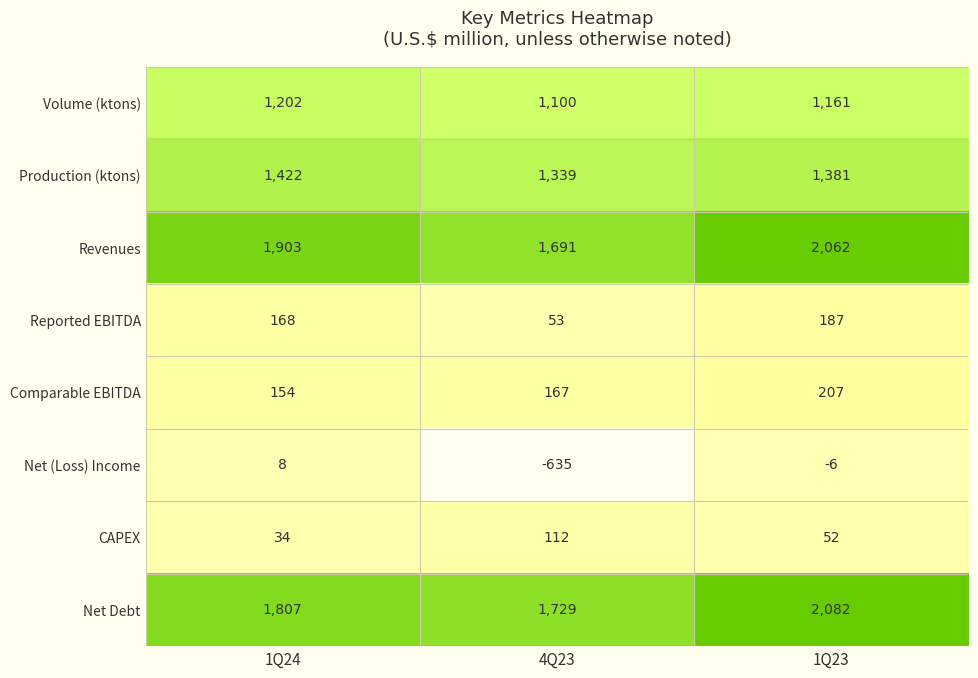

Where does the Net (Loss) Income series first go above -6?

1Q24